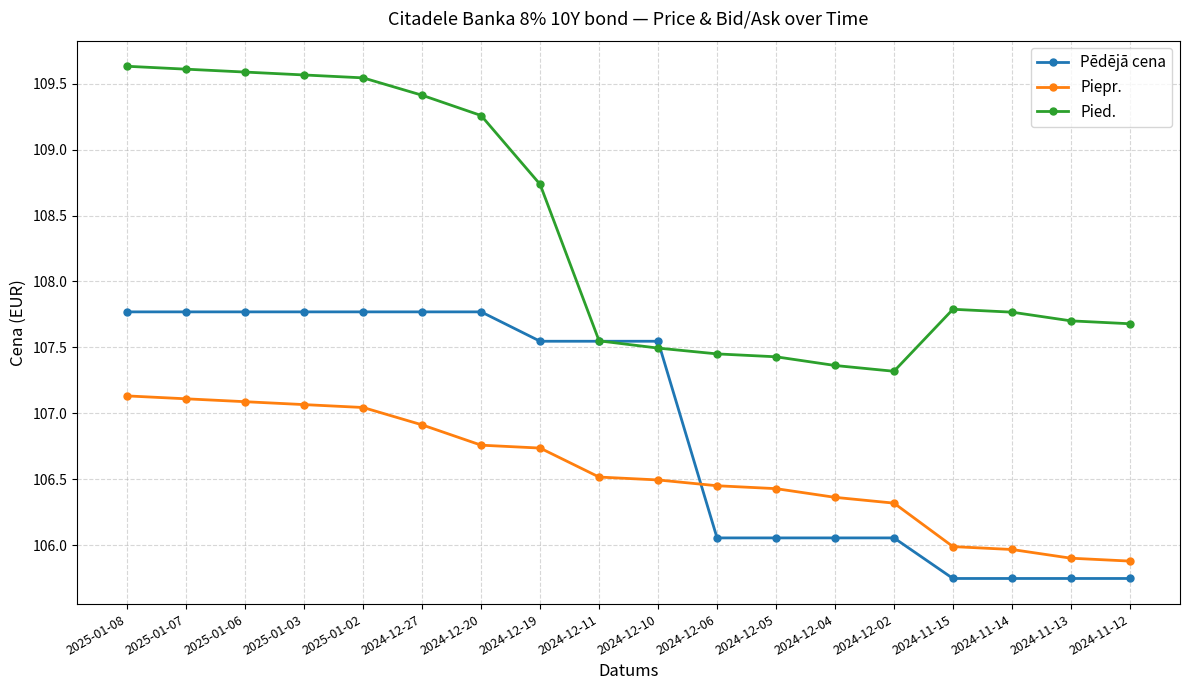

Is this an area chart (filled region under the line)?

No